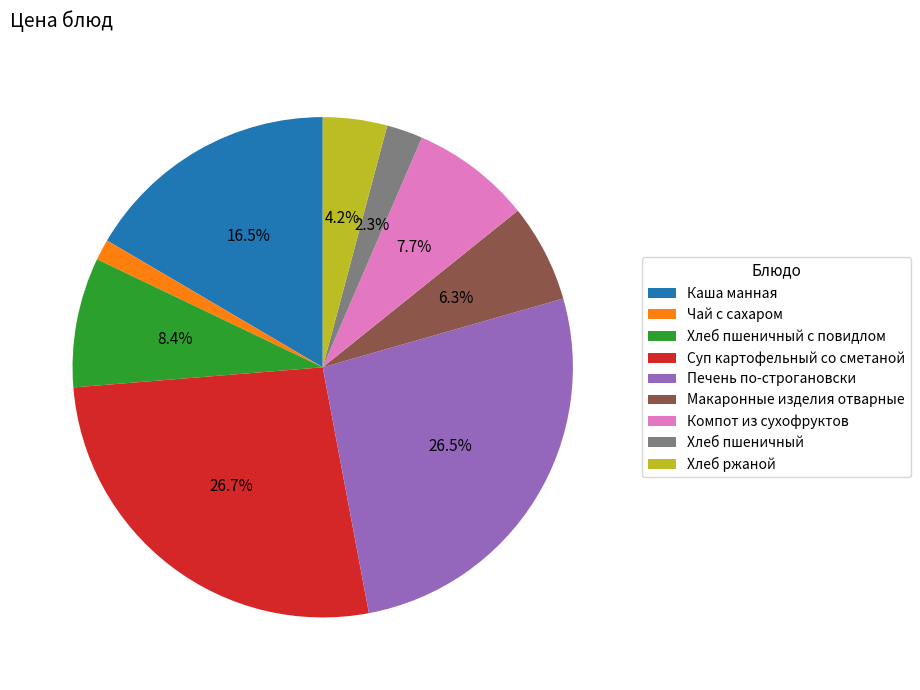

What percentage is the Чай с сахаром slice, to the nearest percent?

1%